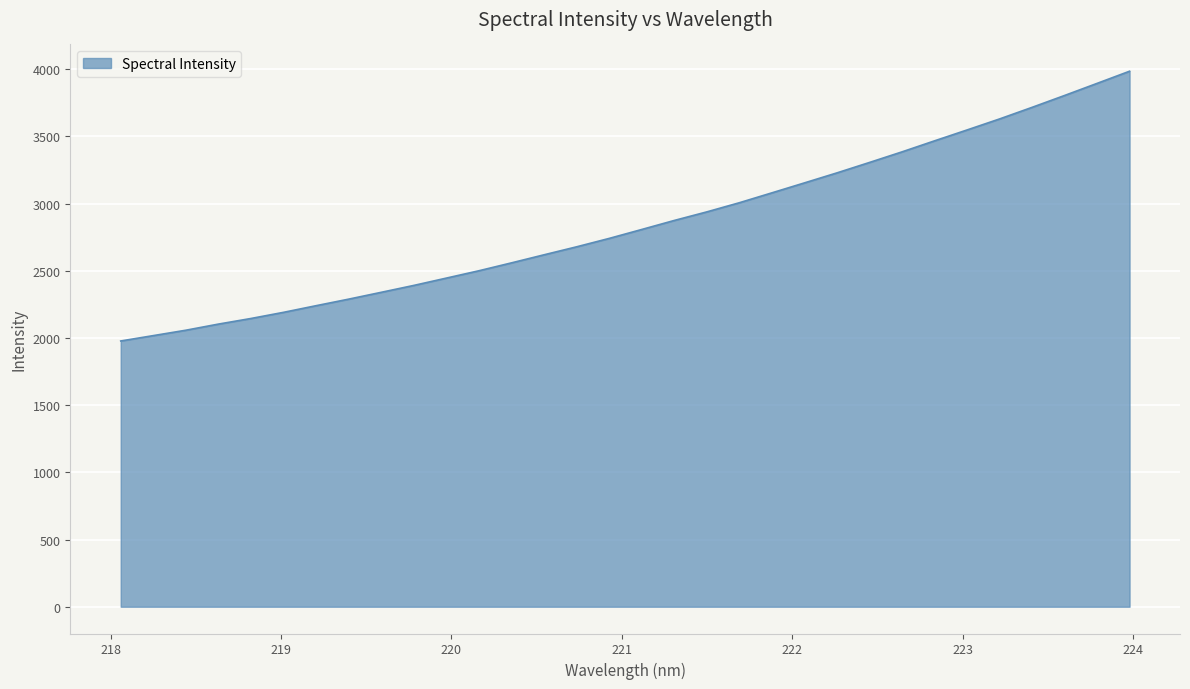

What is the minimum value shown in the chart?

1977.5